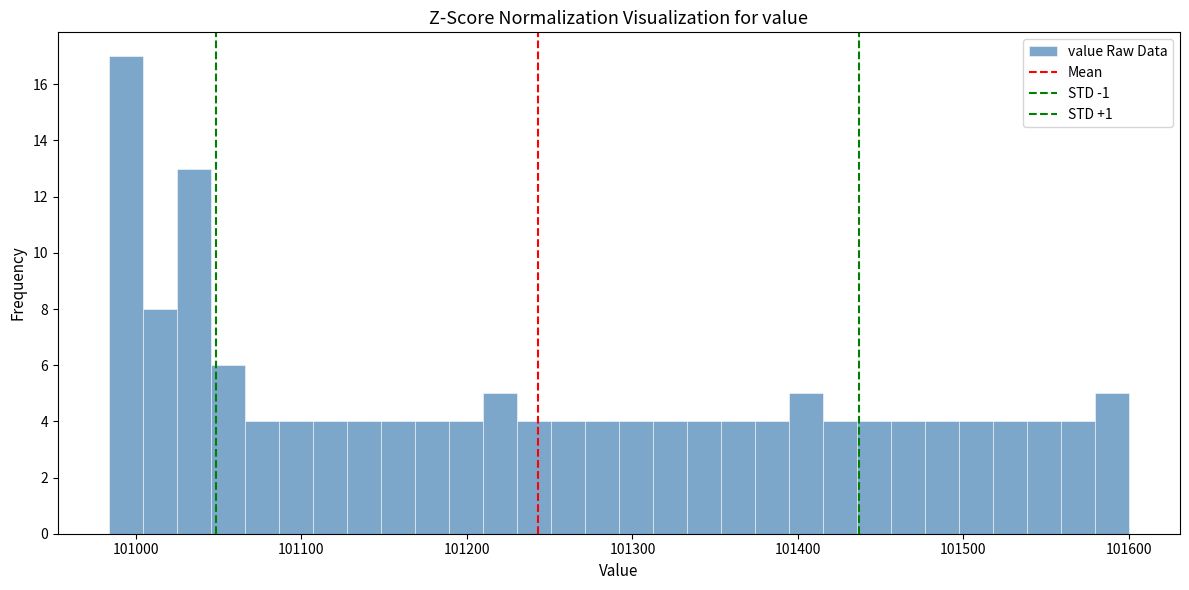

Around what value on the x-axis is the tallest bar? Give the approximate position of its centre, as read against the axis.

100990